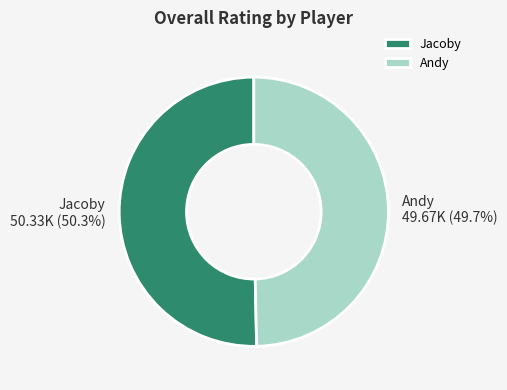

Is Jacoby the majority of the pie?

Yes